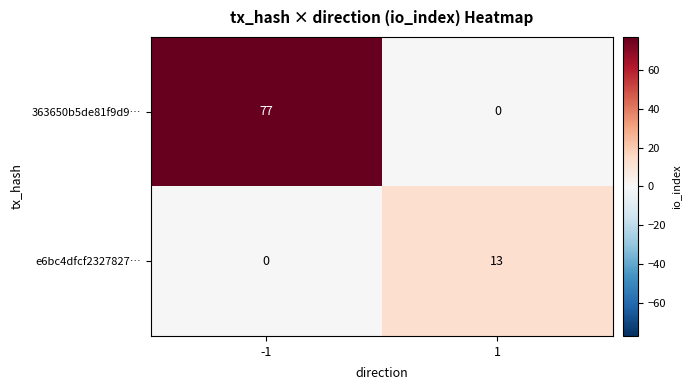

Reading left to right, transcribe all the data shown in this chart.

363650b5de81f9d9…: -1=77	1=0
e6bc4dfcf2327827…: -1=0	1=13